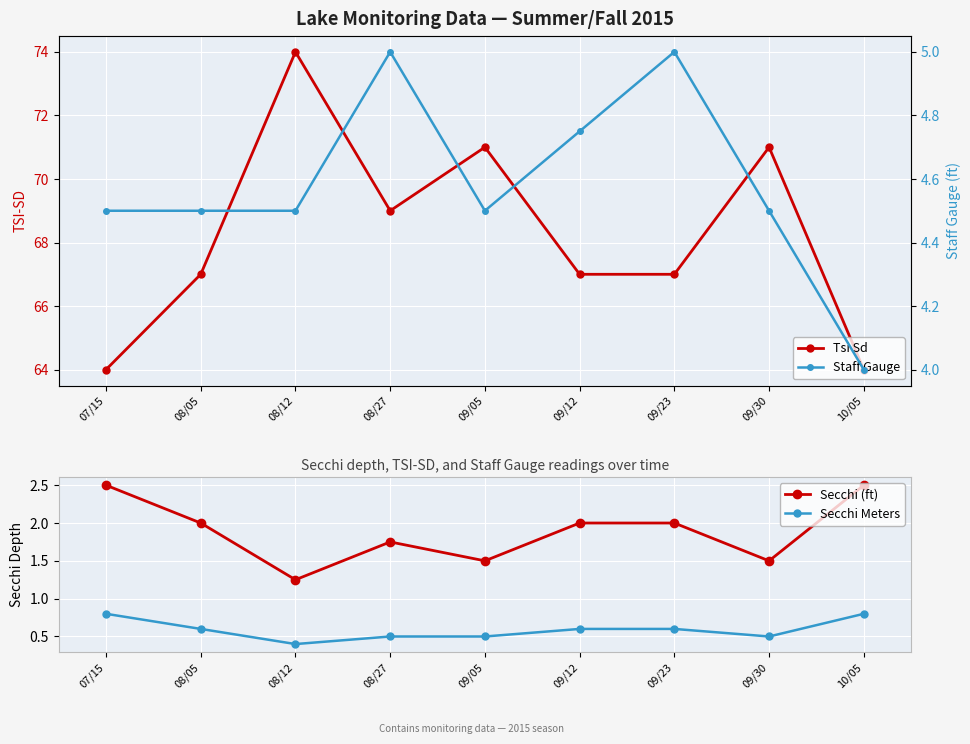

The Secchi Meters series shows 0.6 at 09/23. True or false?

True